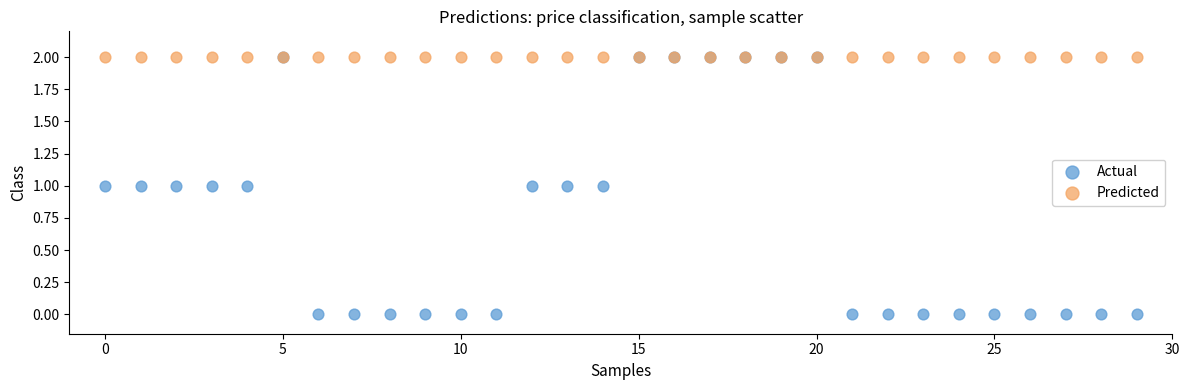

Which series contains the lowest Y value?

Actual